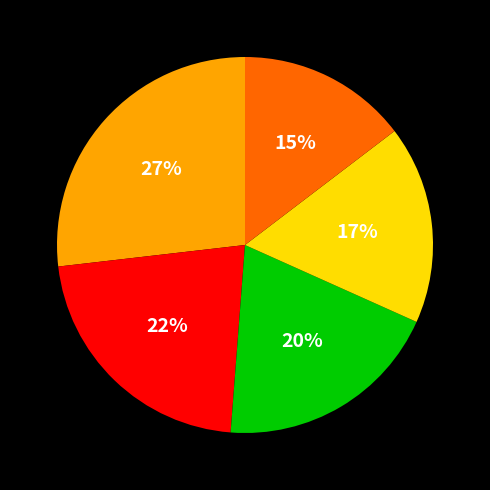

Does any single category account for the majority?

No